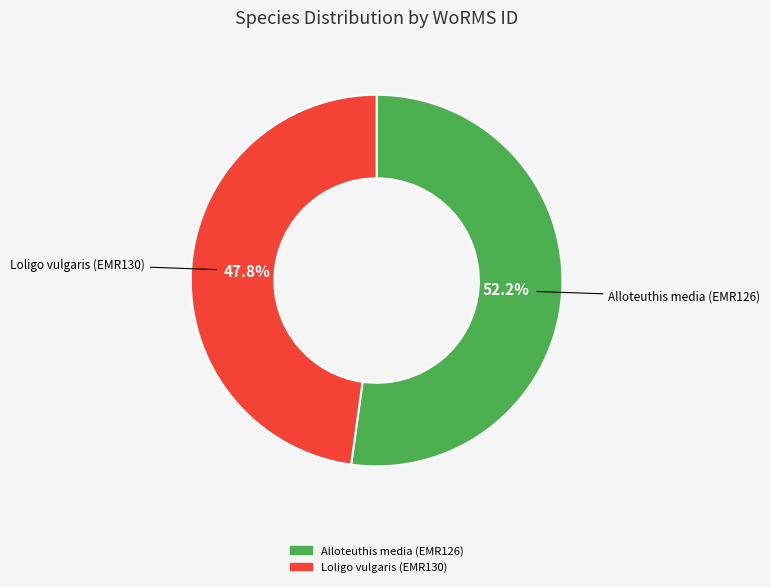

Is Loligo vulgaris (EMR130) the majority of the pie?

No